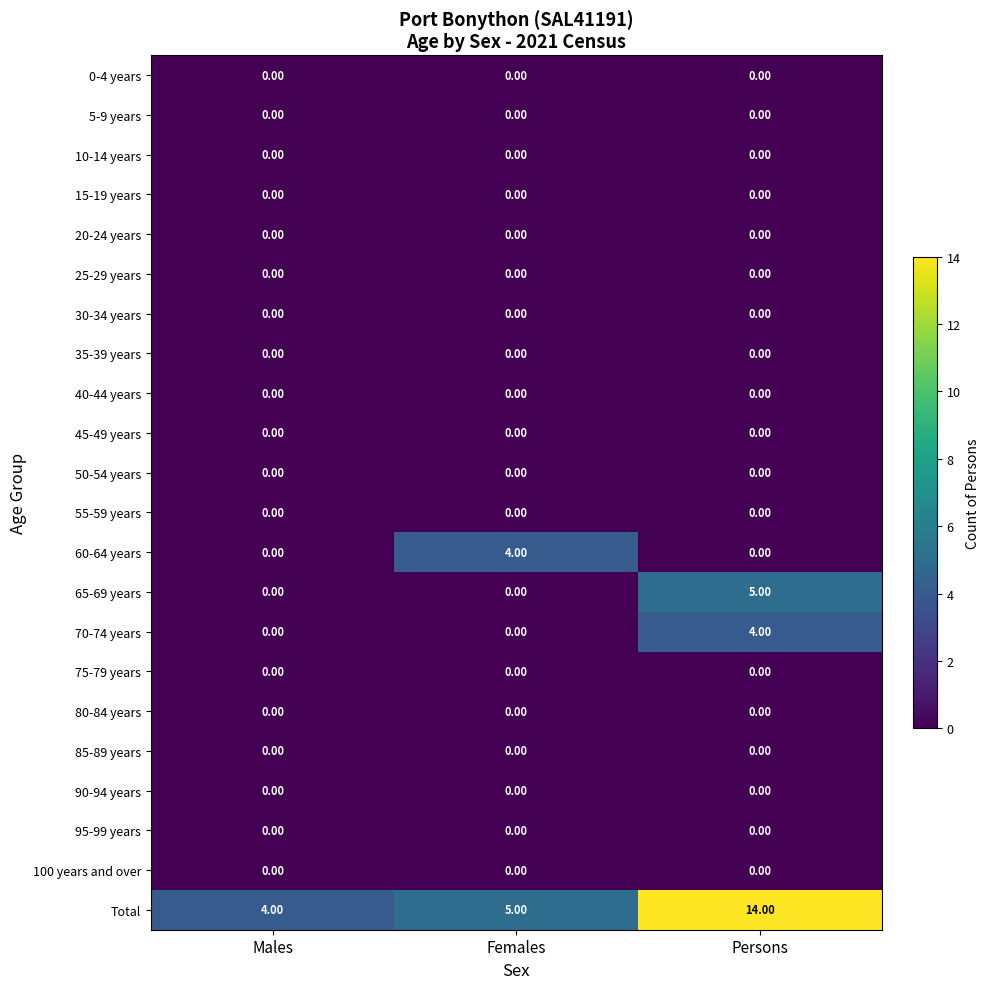

At which label is Total closest to 9?

Females